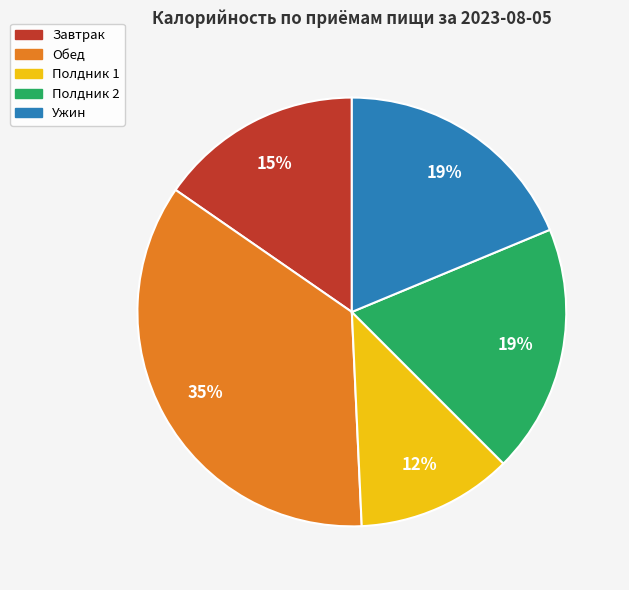

To the nearest percent, what is the average slice percentage?

20%